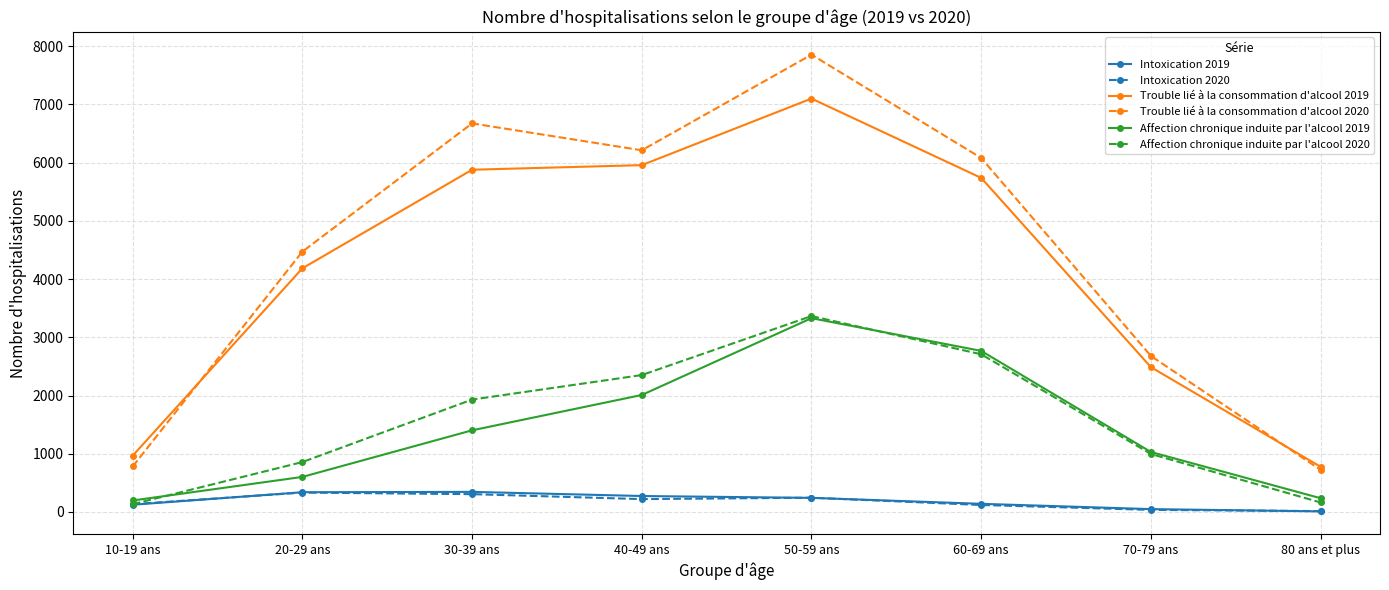

Which label corresponds to the largest value in the chart?

50-59 ans